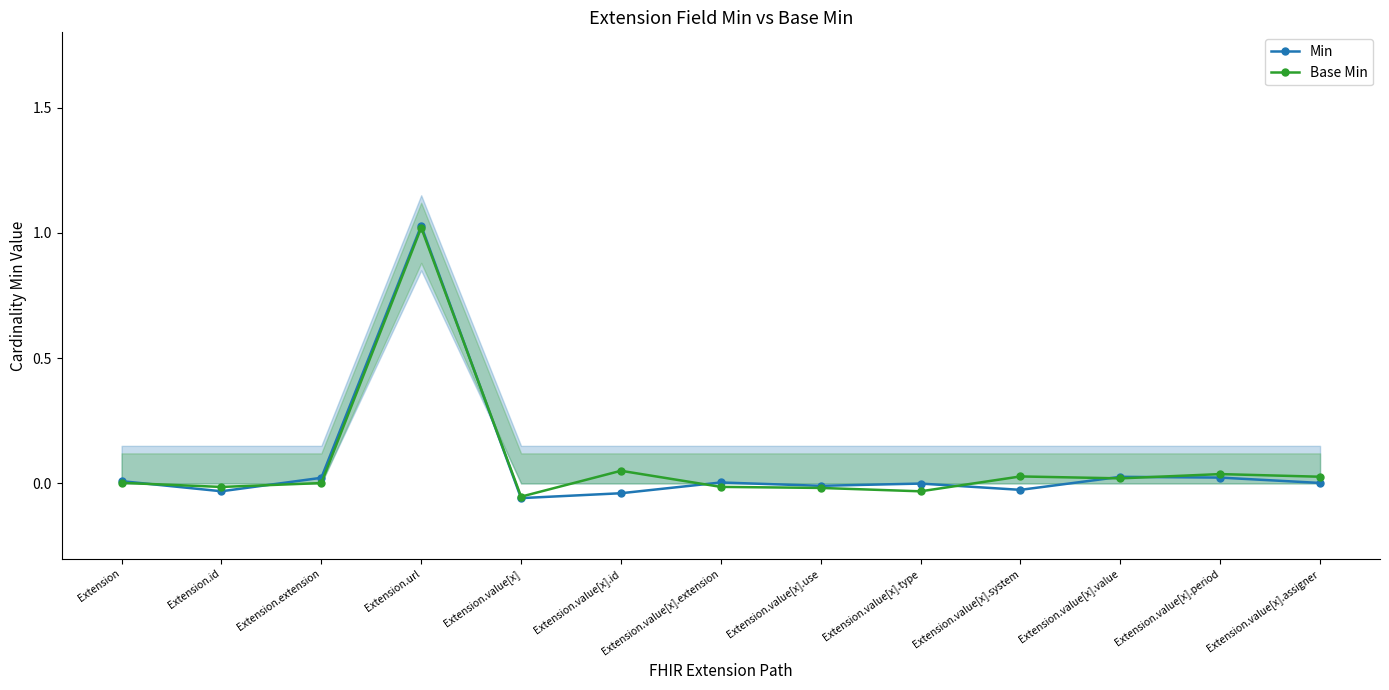

What is the lowest value of the Base Min series?

-0.1